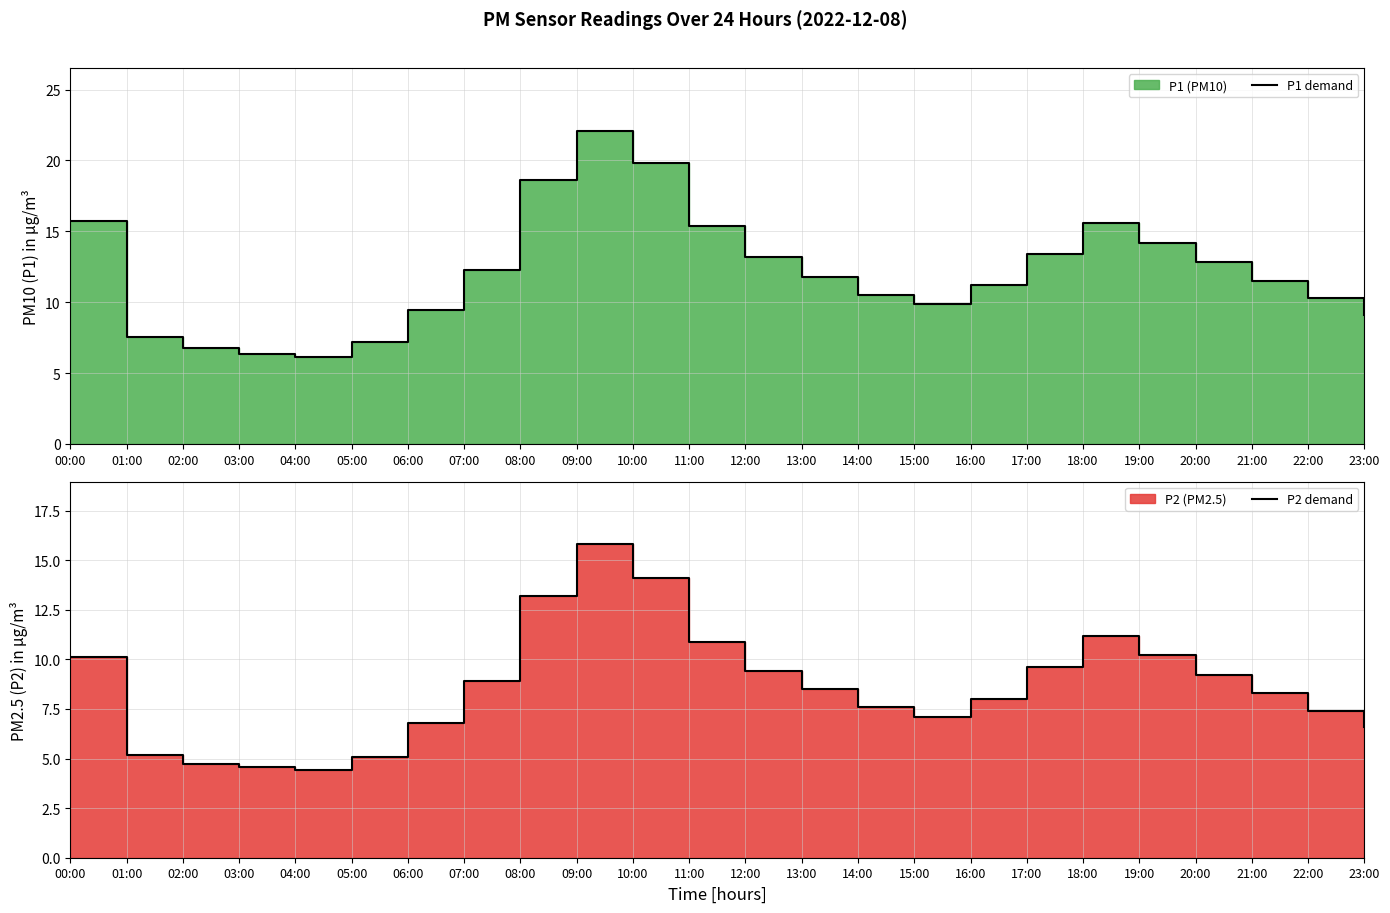

Reading left to right, list all the values displayed in this chart.

P1 demand: 15.7	7.5	6.8	6.3	6.1	7.2	9.4	12.3	18.6	22.1	19.8	15.4	13.2	11.8	10.5	9.9	11.2	13.4	15.6	14.2	12.8	11.5	10.3	9.1
P2 demand: 10.1	5.2	4.8	4.5	4.4	5.1	6.8	8.9	13.2	15.8	14.1	10.9	9.4	8.5	7.6	7.1	8.0	9.6	11.2	10.2	9.2	8.3	7.4	6.6